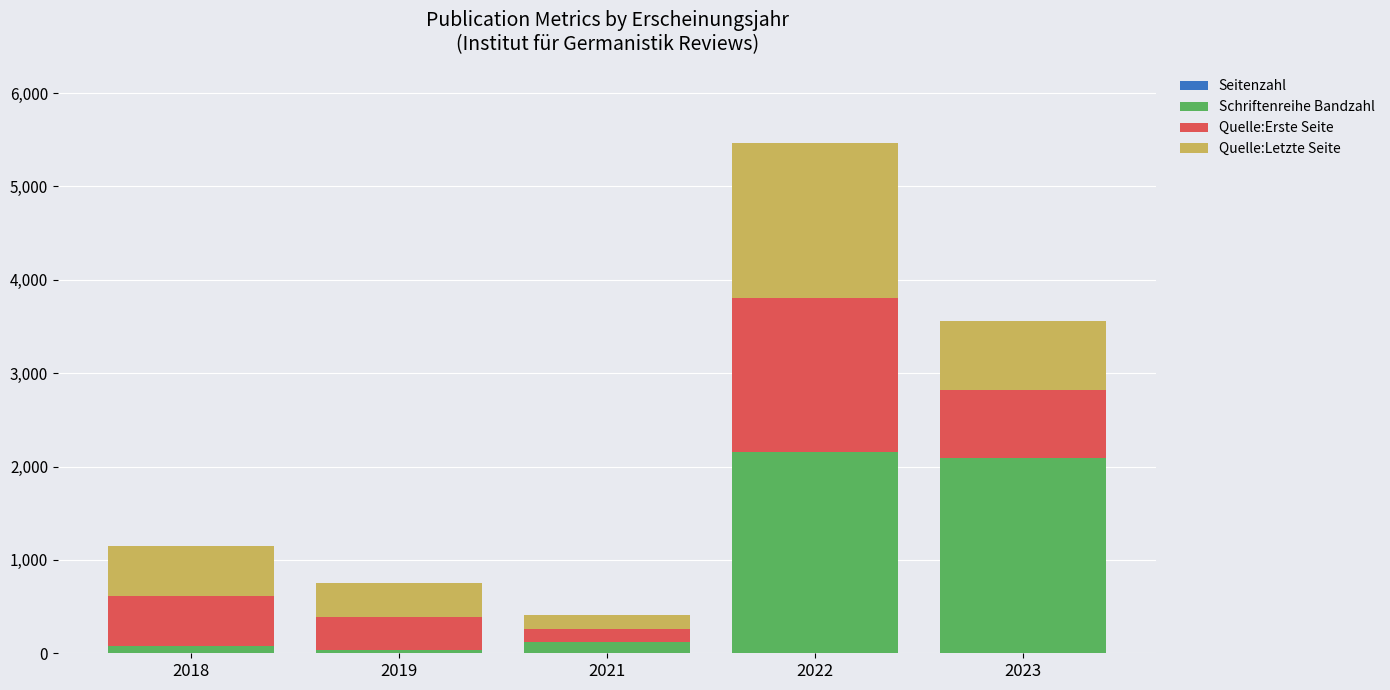

At which category is the sum across all series the highest?

2022